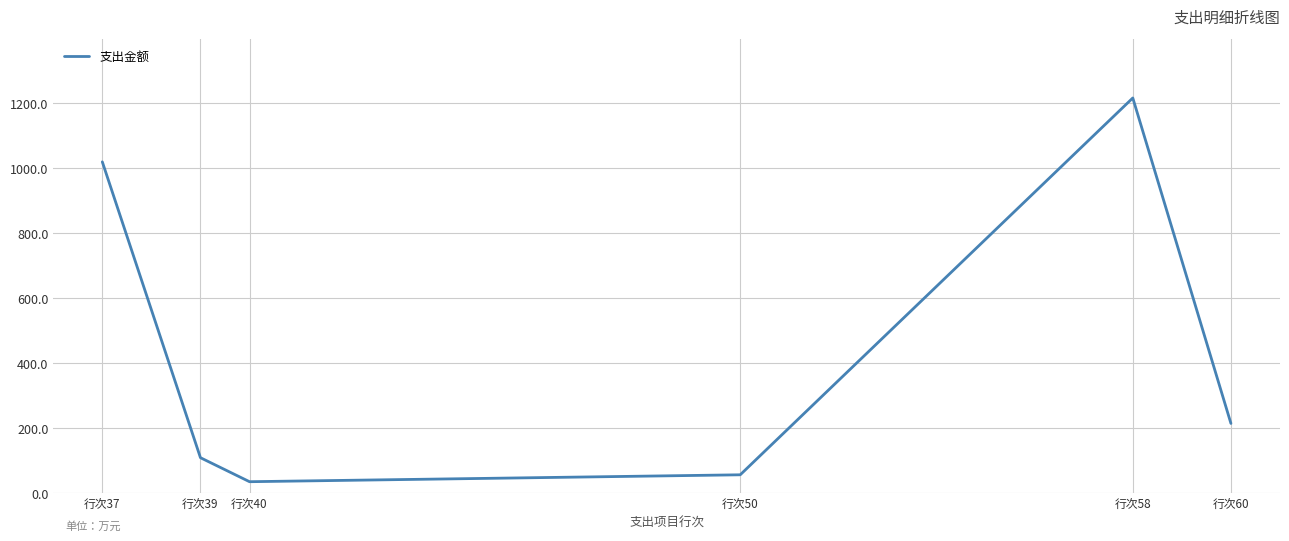

Rank the categories by value from highest to lowest.

行次58, 行次37, 行次60, 行次39, 行次50, 行次40